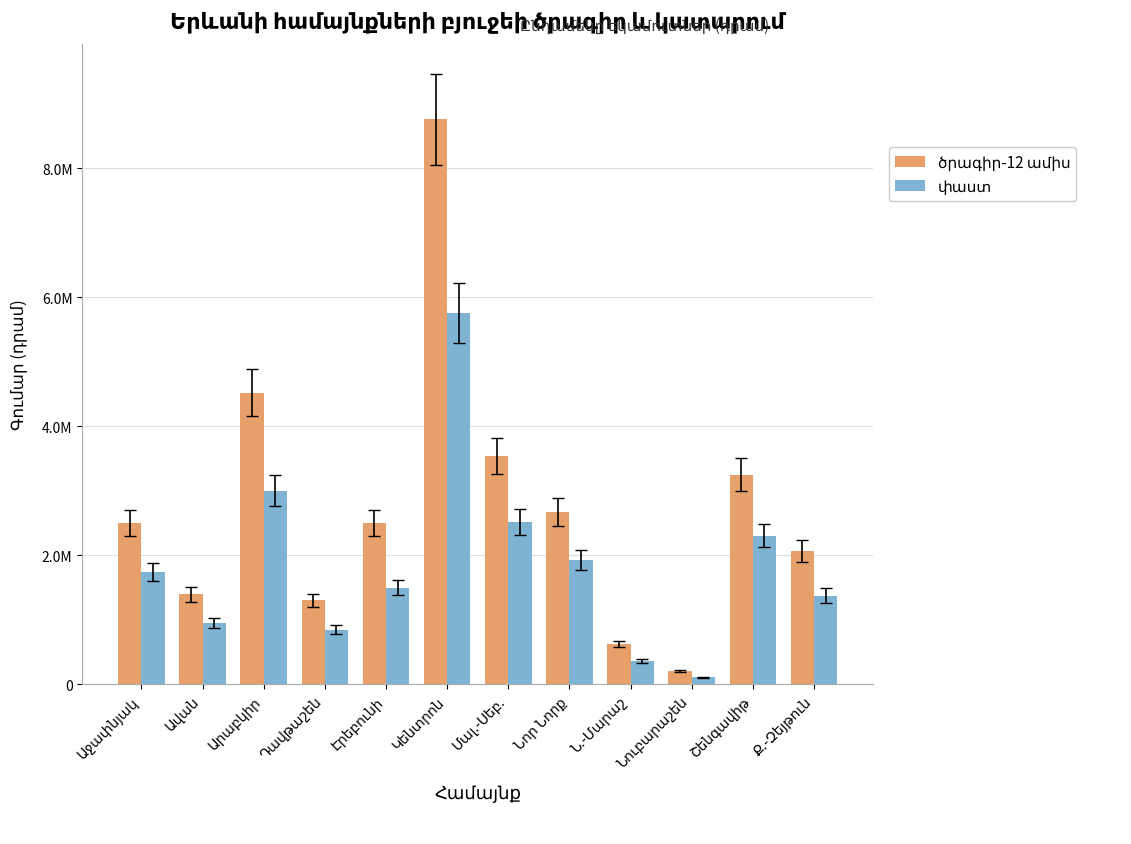

Which series has the widest spread of values?

ծրագիր-12 ամիս